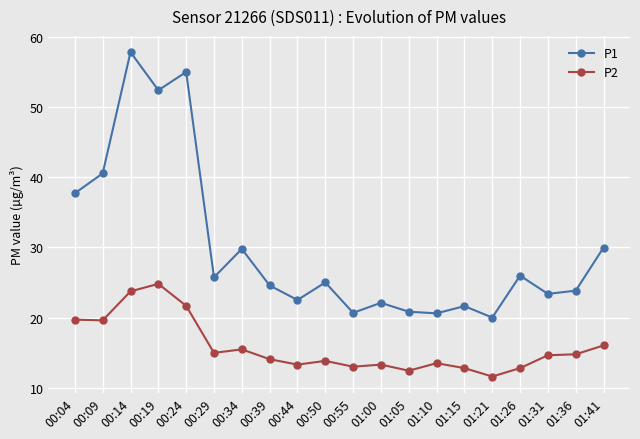

True or false: P2 has more than 2 interior local peaks.

True